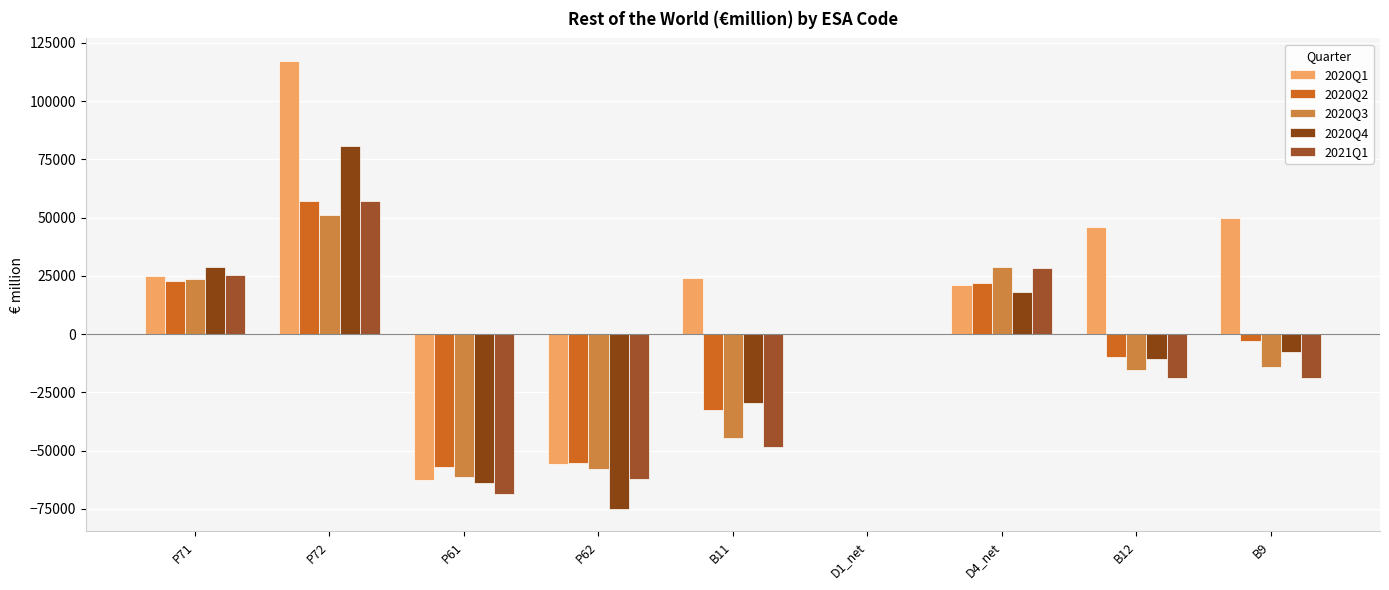

At which label does 2021Q1 first exceed -18862?

P71